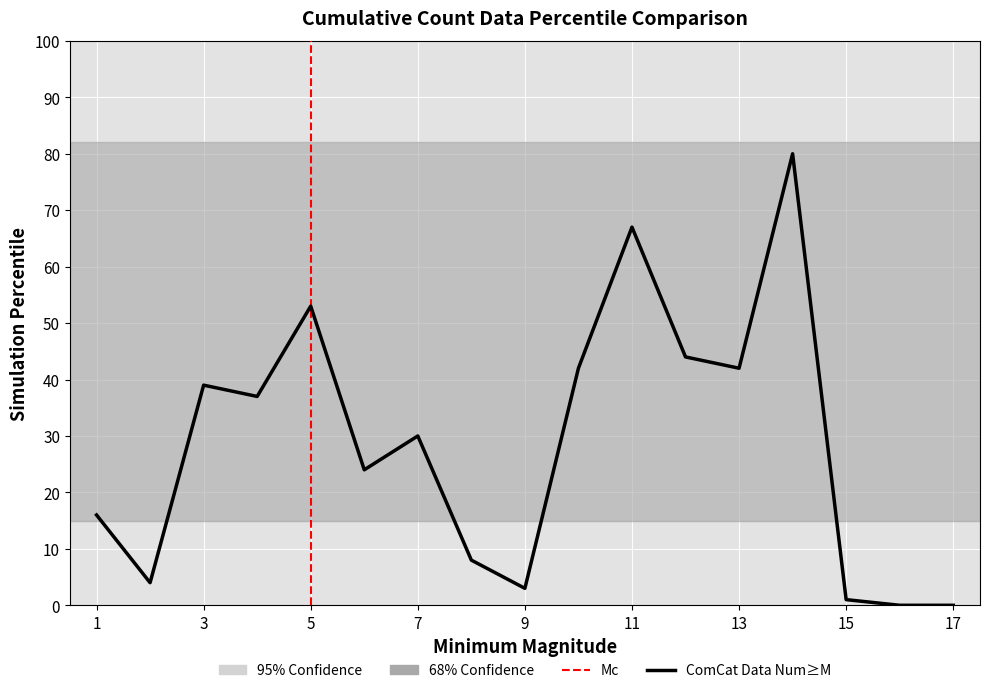

What is the difference between the maximum and minimum values?

80